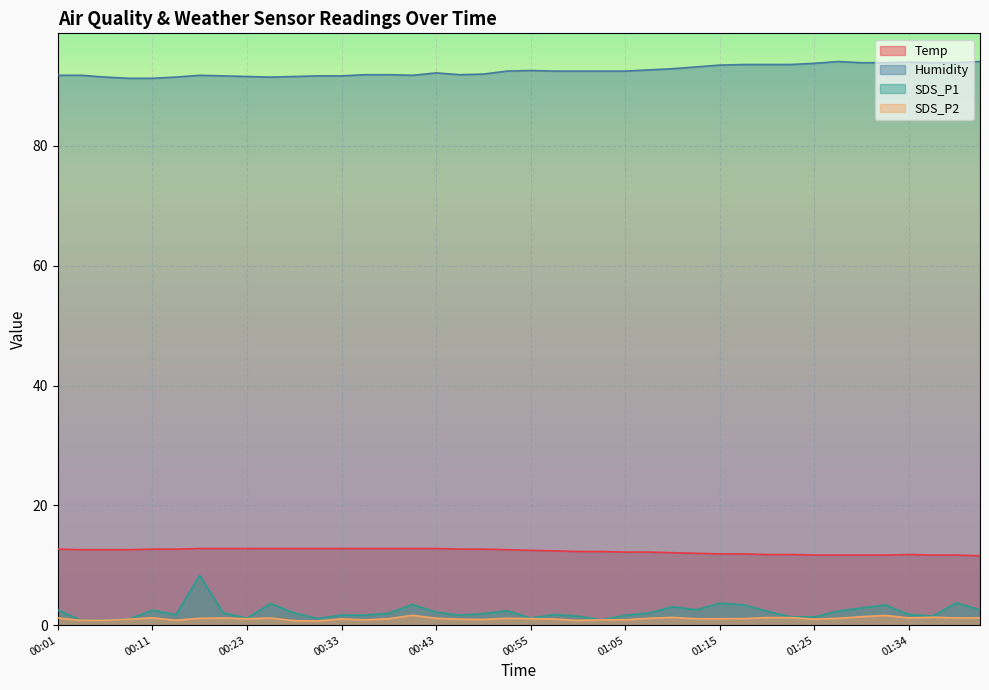

How many lines are shown in the chart?

4